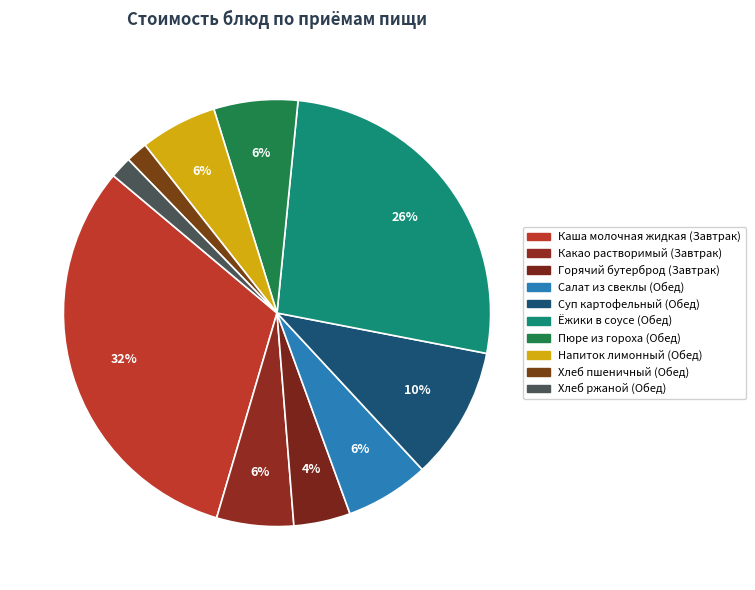

How many segments does this pie chart have?

10